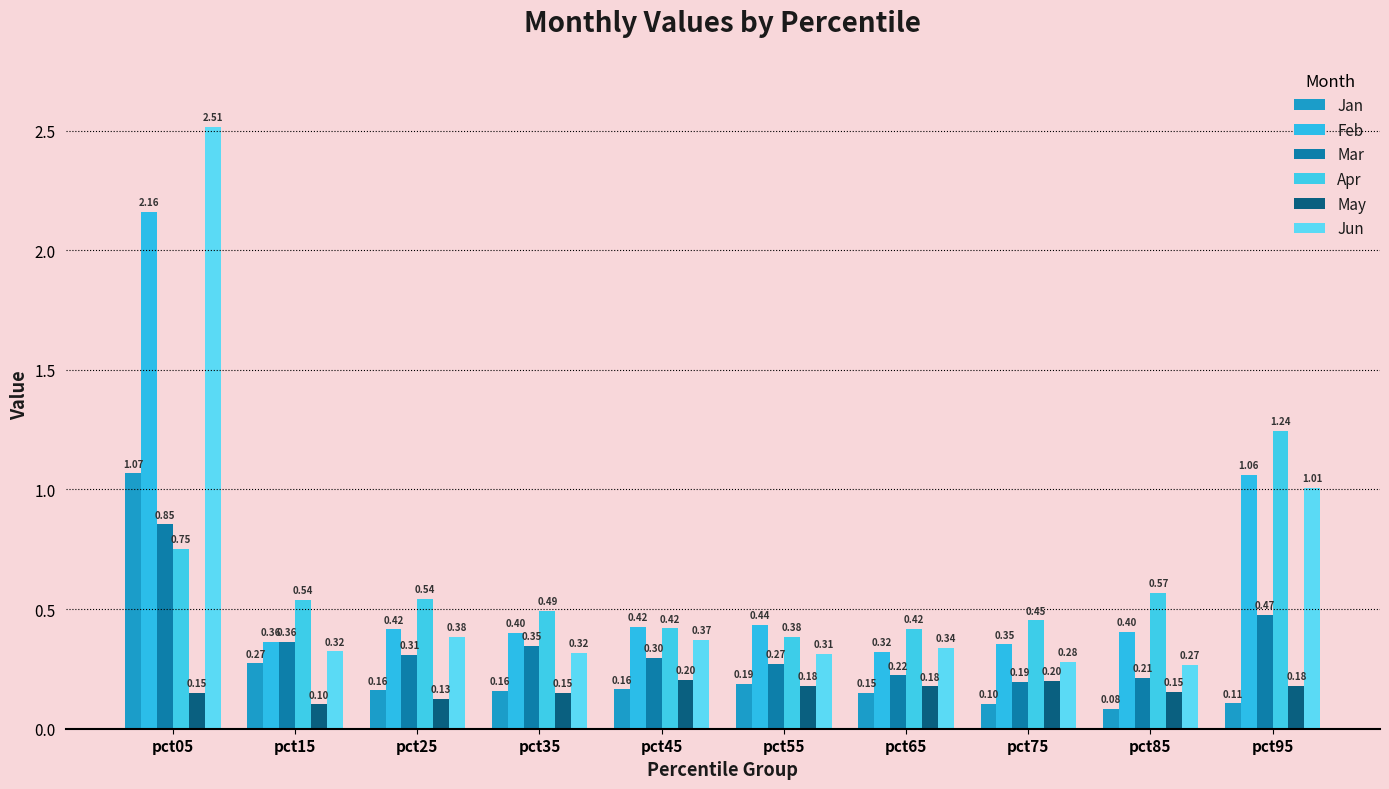

What is the difference between the second highest and second lowest values in the Mar series?

0.3